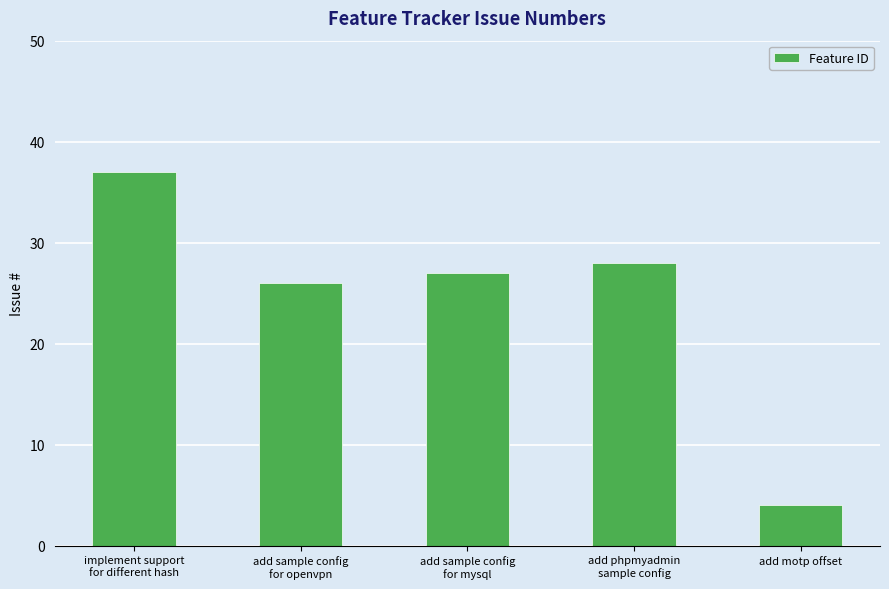

What is the label of the 4th bar from the left?

add phpmyadmin
sample config